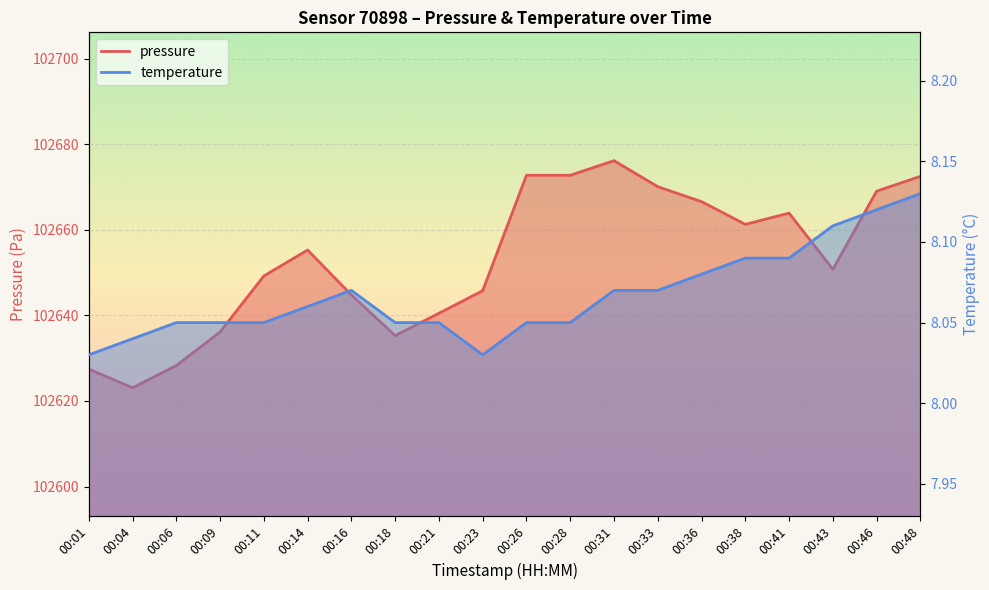

Where is the first local maximum for pressure?

00:14